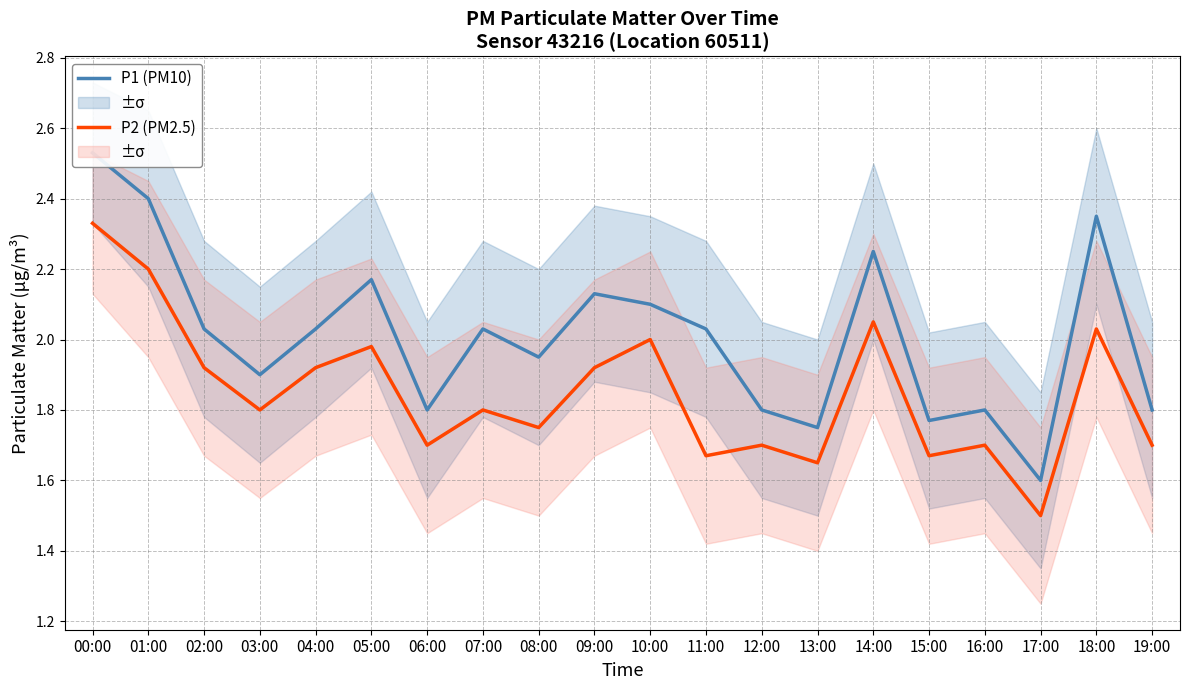

How many values in the P1 (PM10) series exceed 2?

11